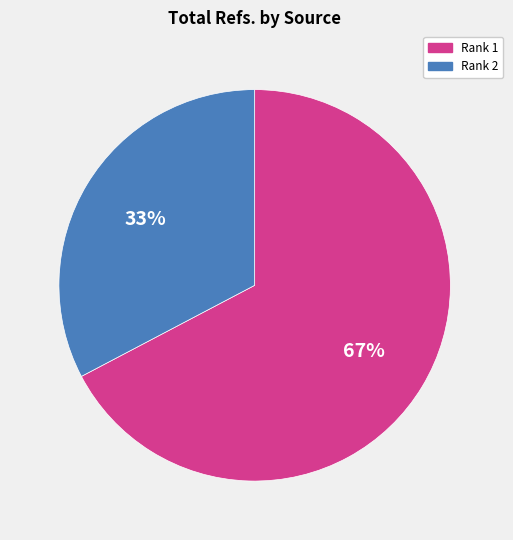

Which category has the smallest portion of the pie?

Rank 2